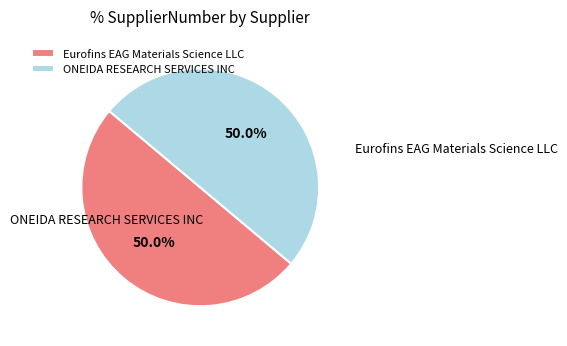

Which category has the smallest portion of the pie?

Eurofins EAG Materials Science LLC